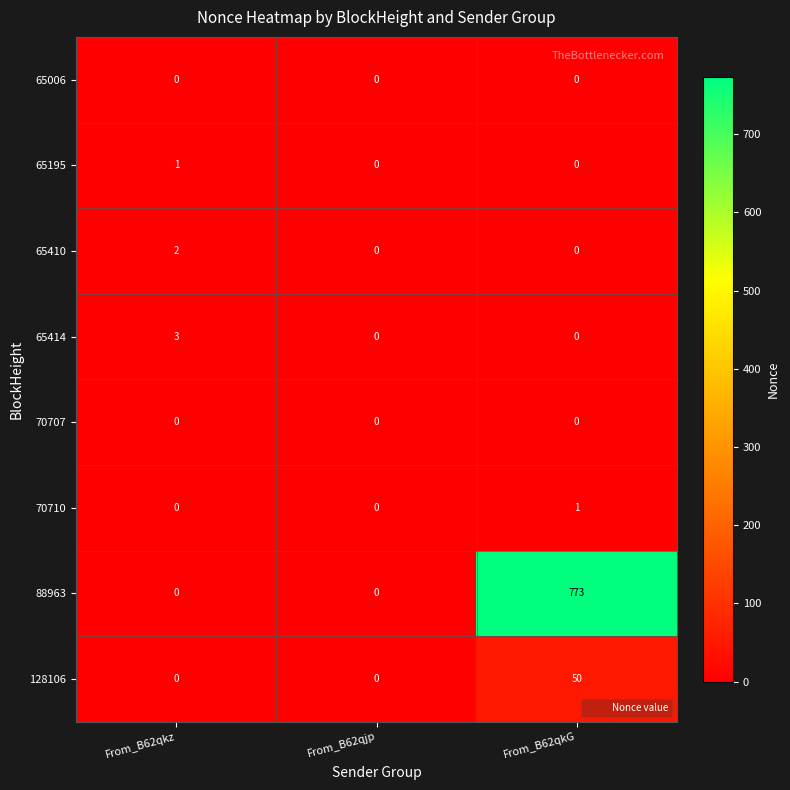

How many categories are shown in the chart?

3